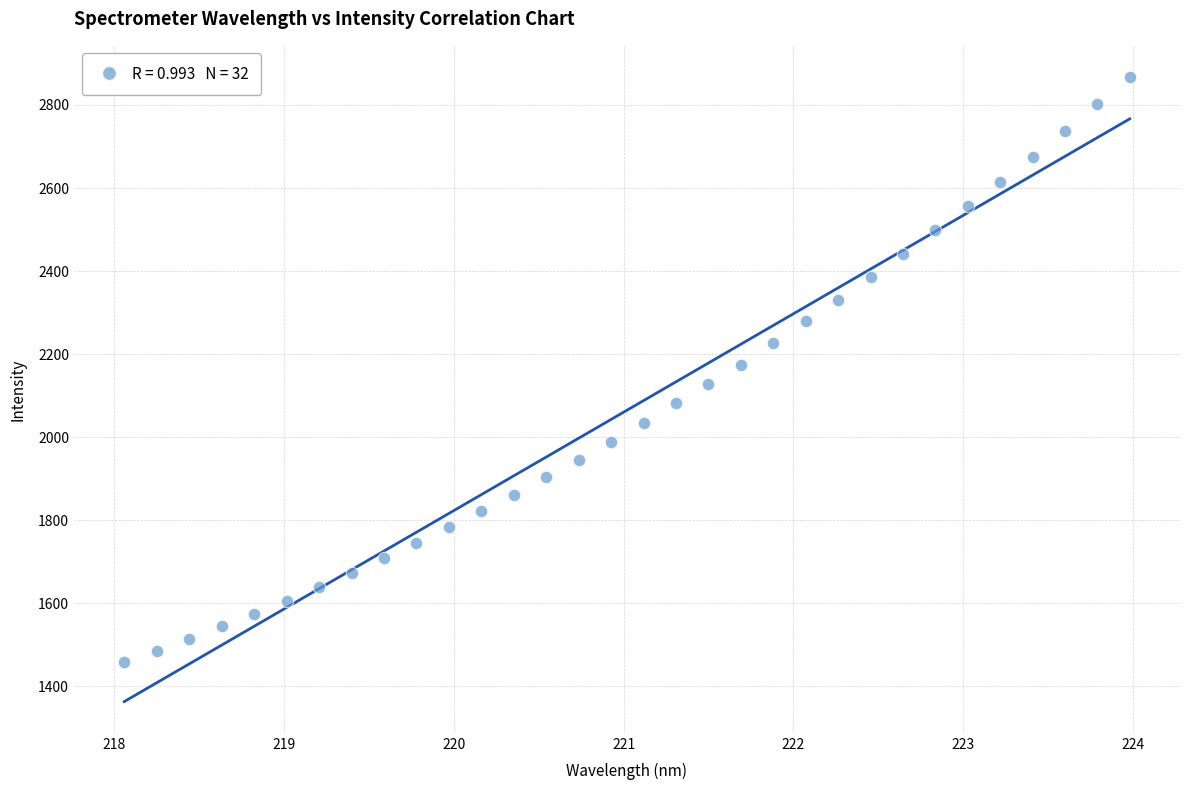

What is the range of X values (max minus min)?

5.9